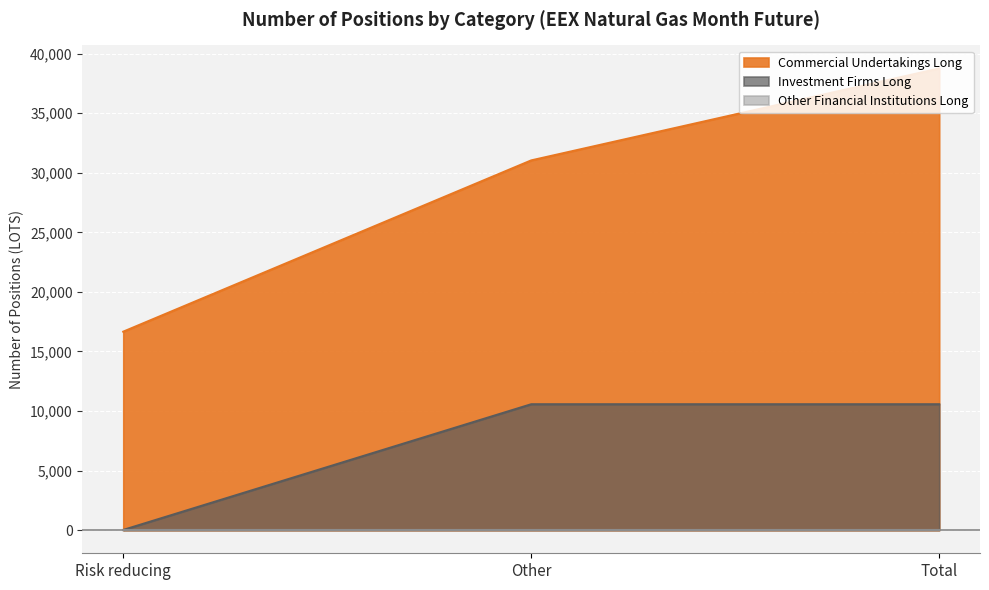

What is the difference between the second highest and minimum values in the Commercial Undertakings Long series?

14374